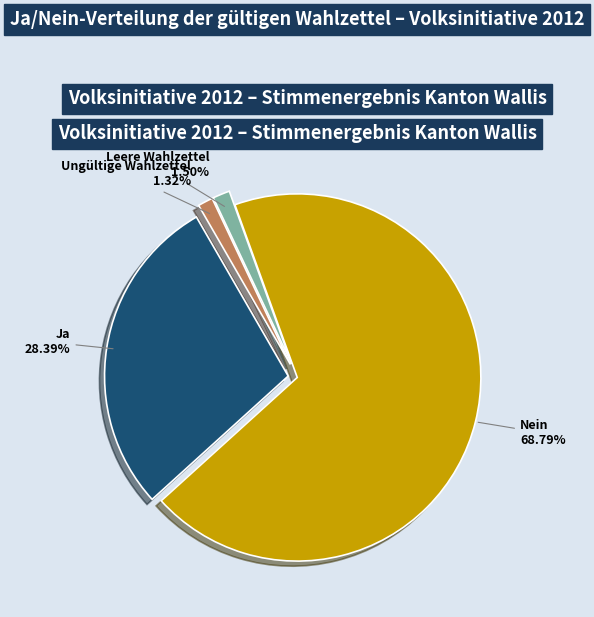

To the nearest percent, what is the difference between the Ja and Ungültige Wahlzettel slice percentages?

27%